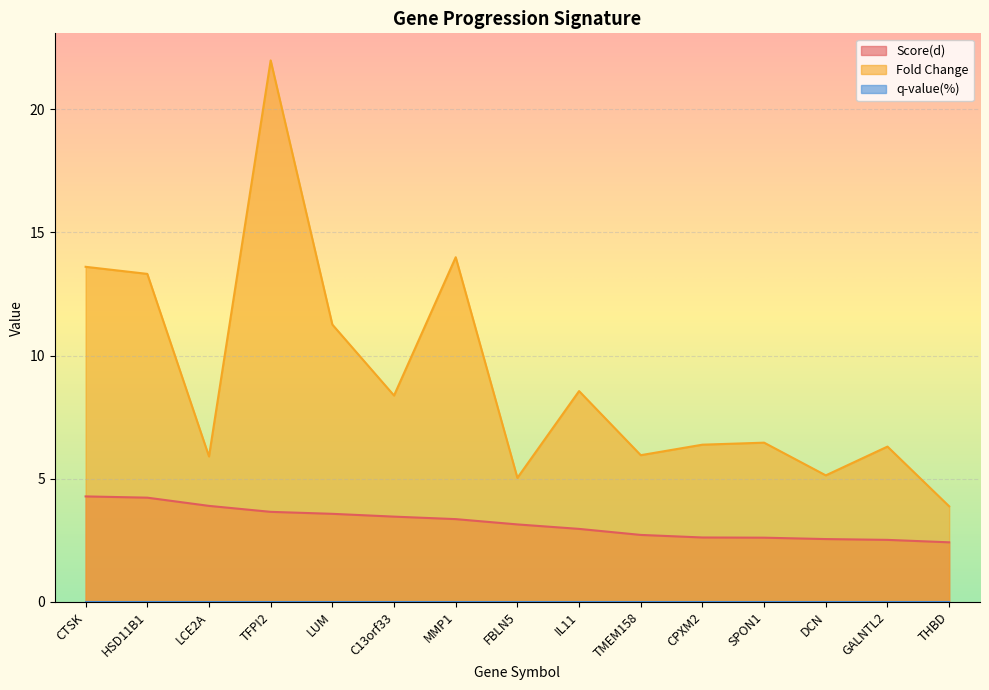

At which category is the sum across all series the highest?

TFPI2